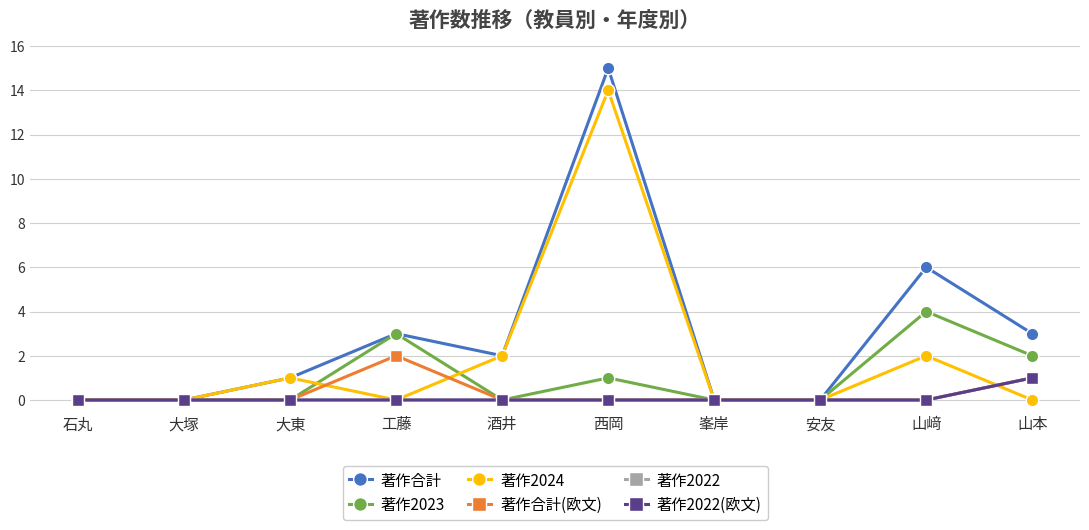

In 著作2023, how many points are lower than both neighbors (excluding endpoints)?

1